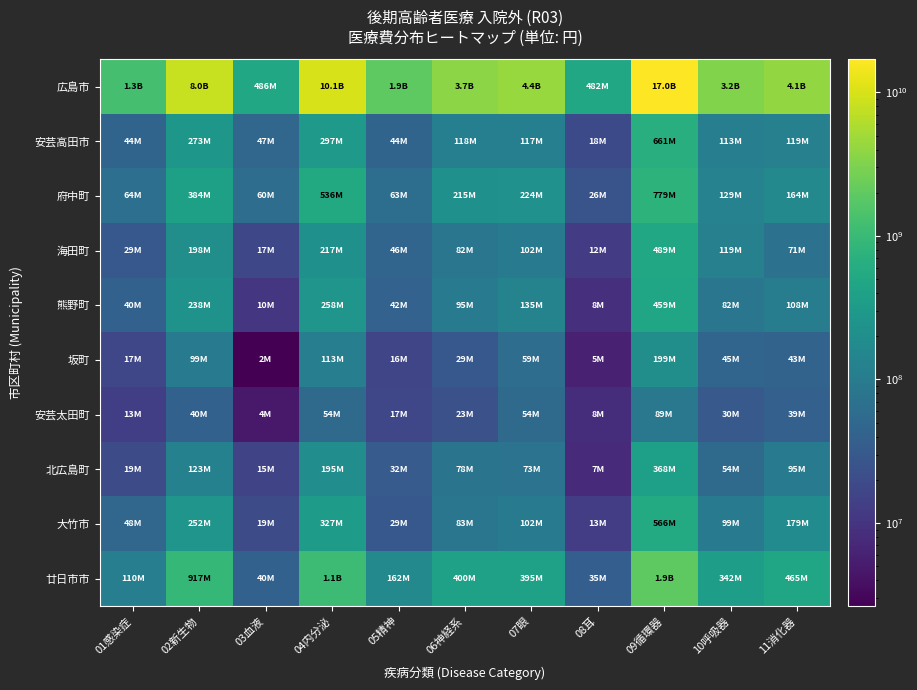

How many series are shown in this chart?

10